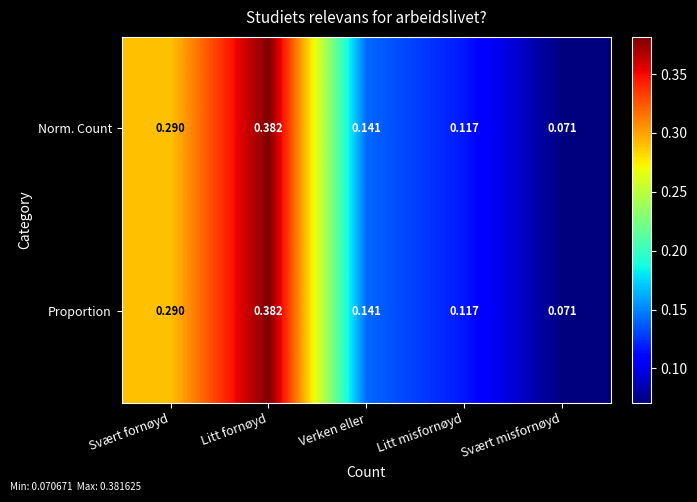

At which label does Proportion reach its minimum?

Svært misfornøyd